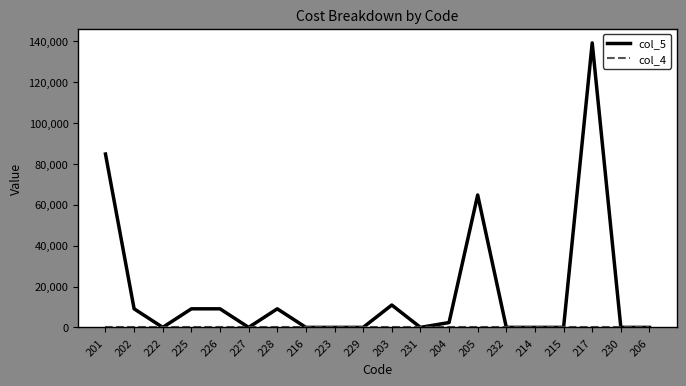

The value of col_5 at 214 is 0.0. True or false?

True